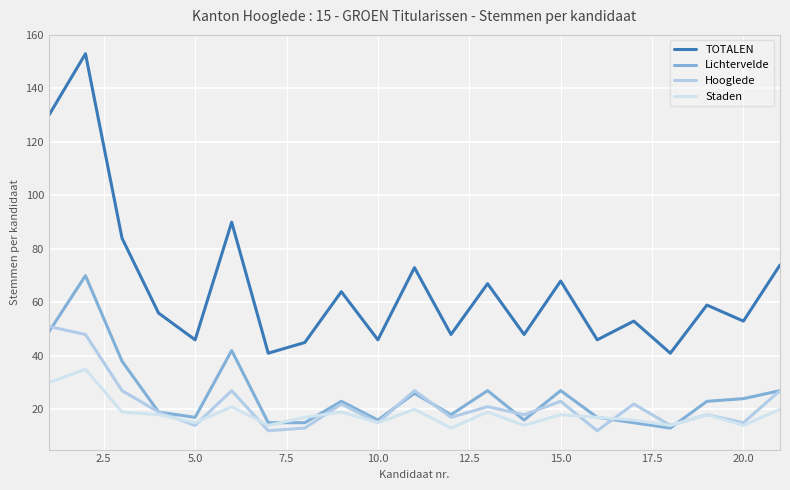

What is the minimum value shown in the chart?

12